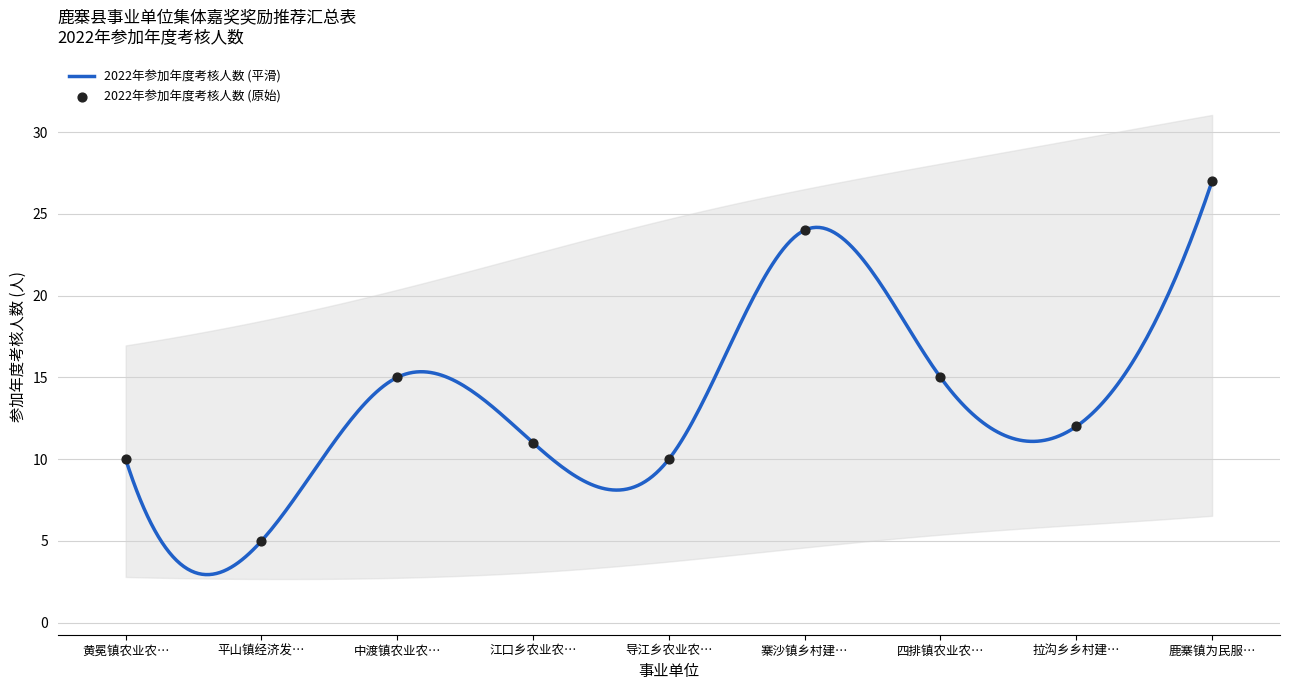

What is the change in value from 导江乡农业农… to 鹿寨镇为民服…?

+17